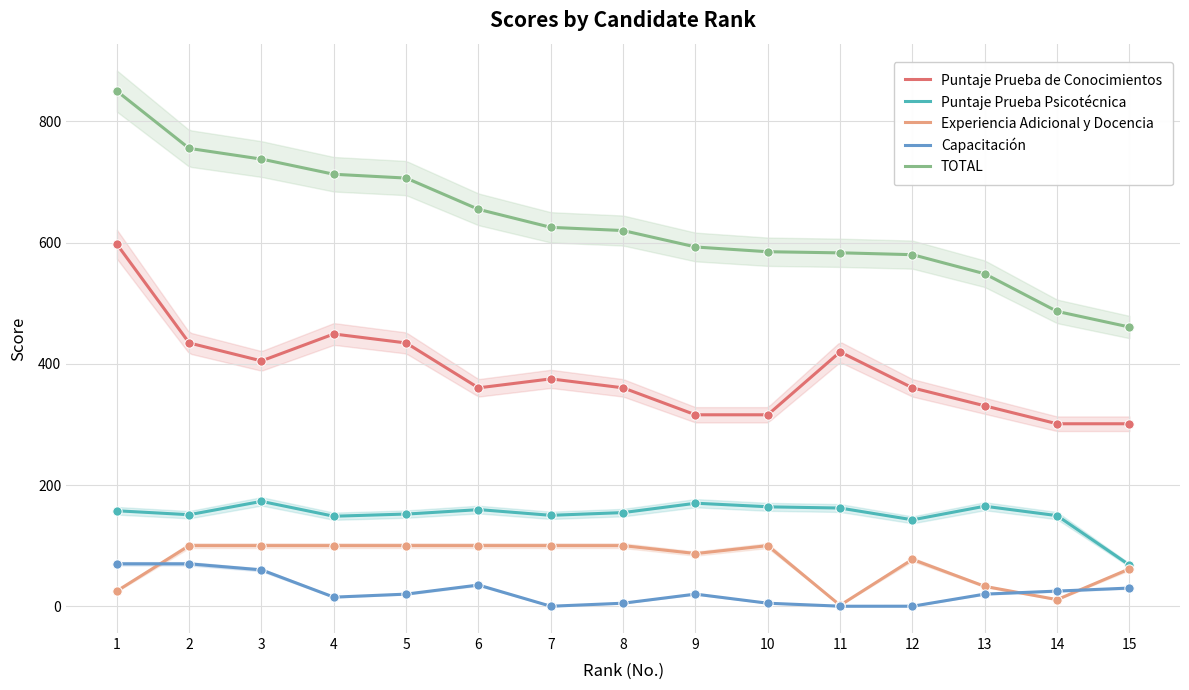

Which series has the largest total across all categories?

TOTAL